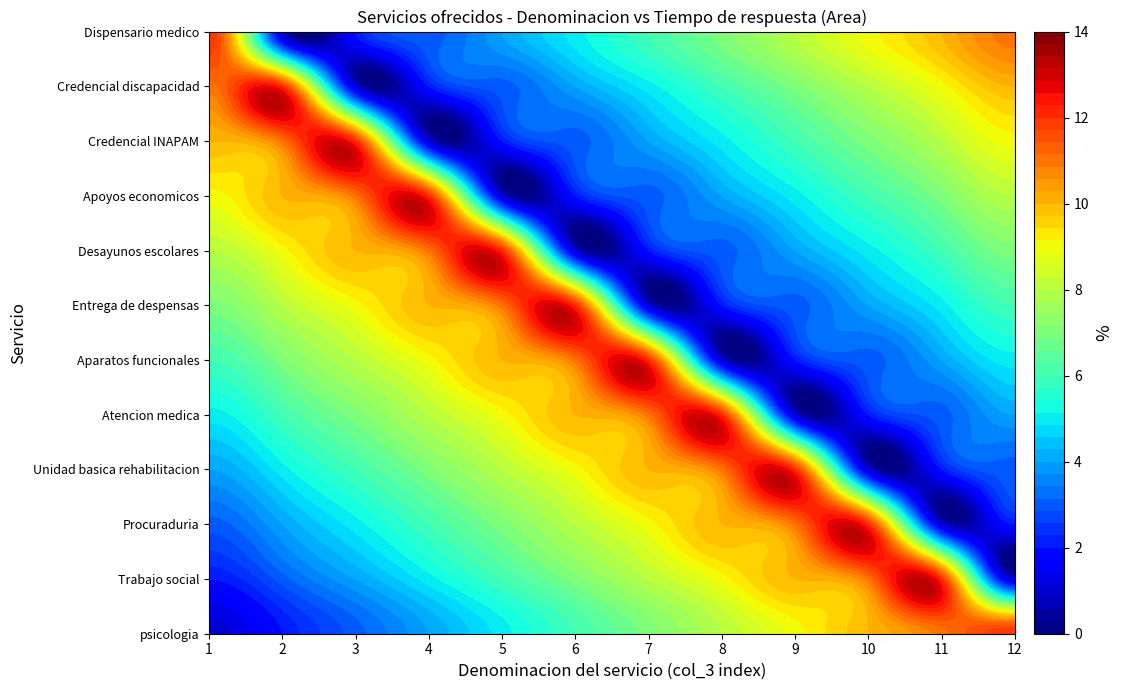

What is the sum of all Credencial discapacidad values?

78